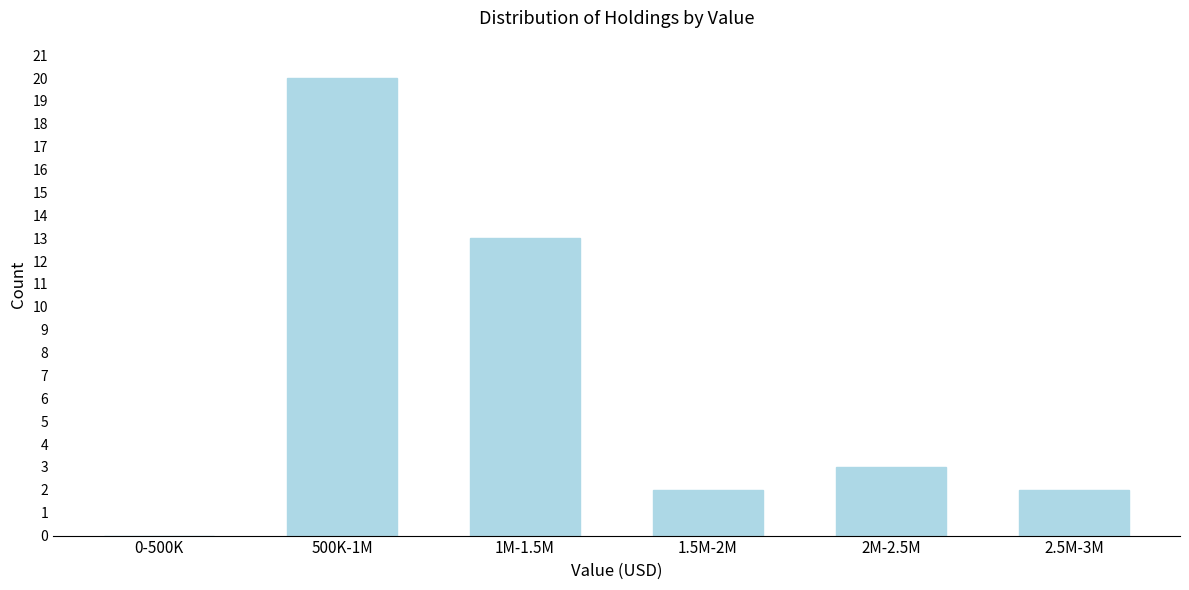

Reading left to right, extract all data points from this chart.

0-500K=0	500K-1M=20	1M-1.5M=13	1.5M-2M=2	2M-2.5M=3	2.5M-3M=2